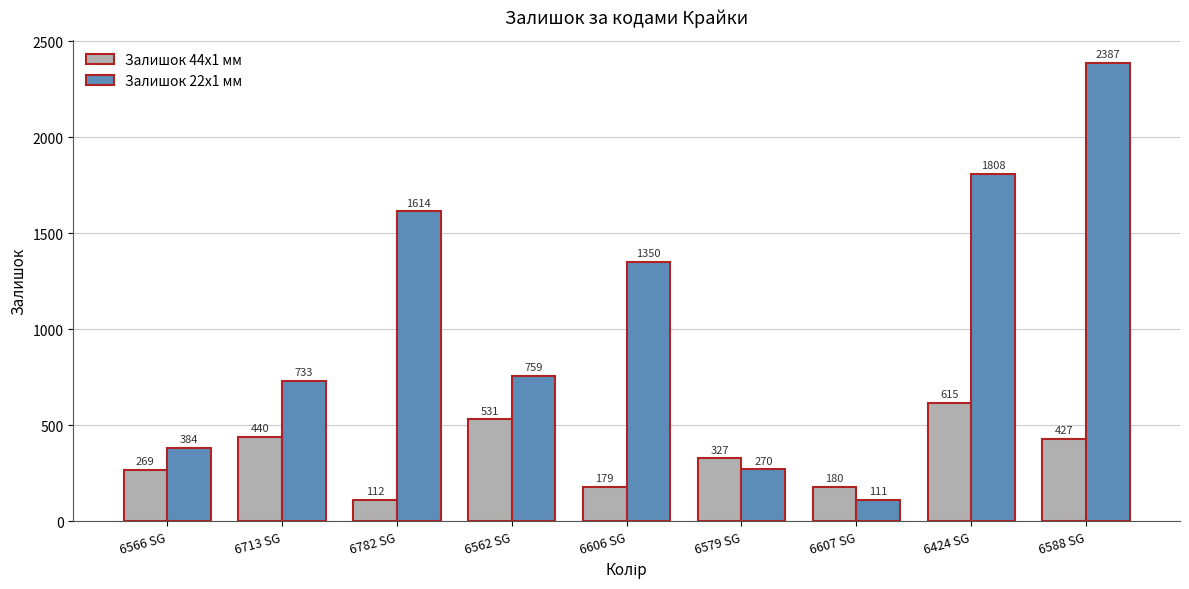

What position from the right is 6606 SG?

5